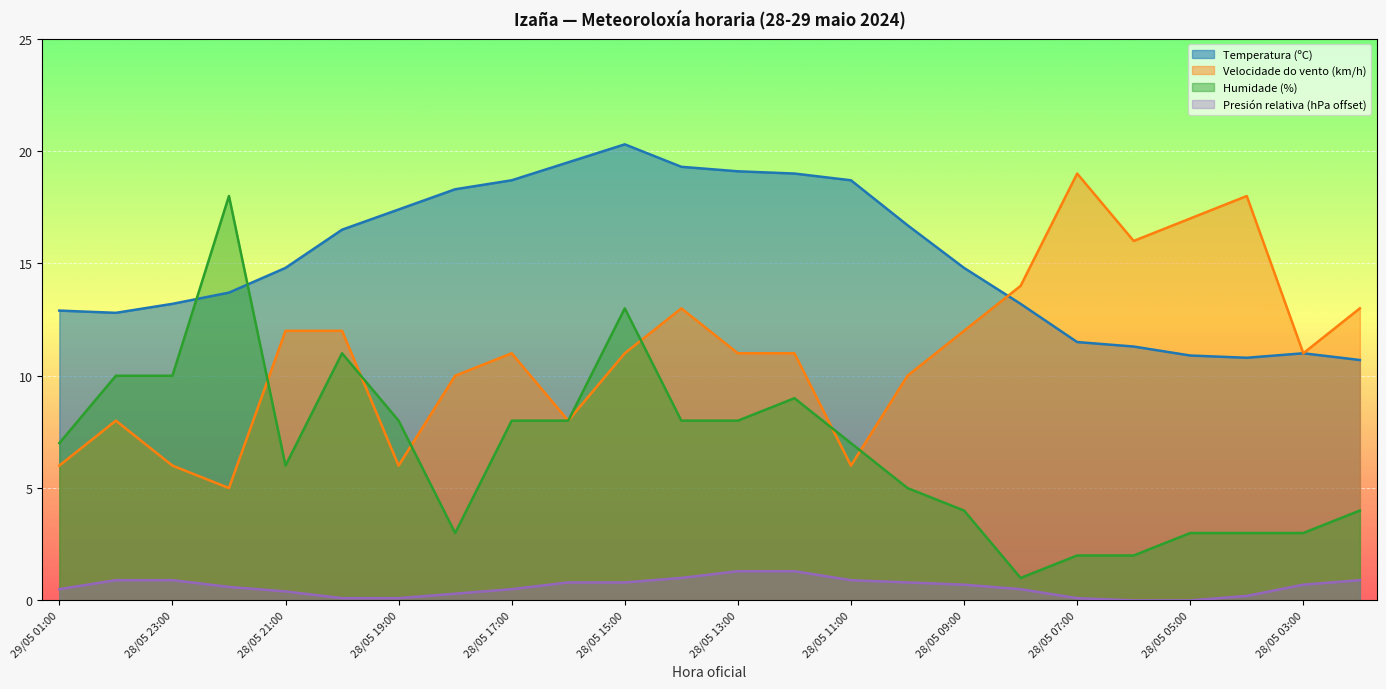

What is the label of the 11th point from the right?

28/05 12:00